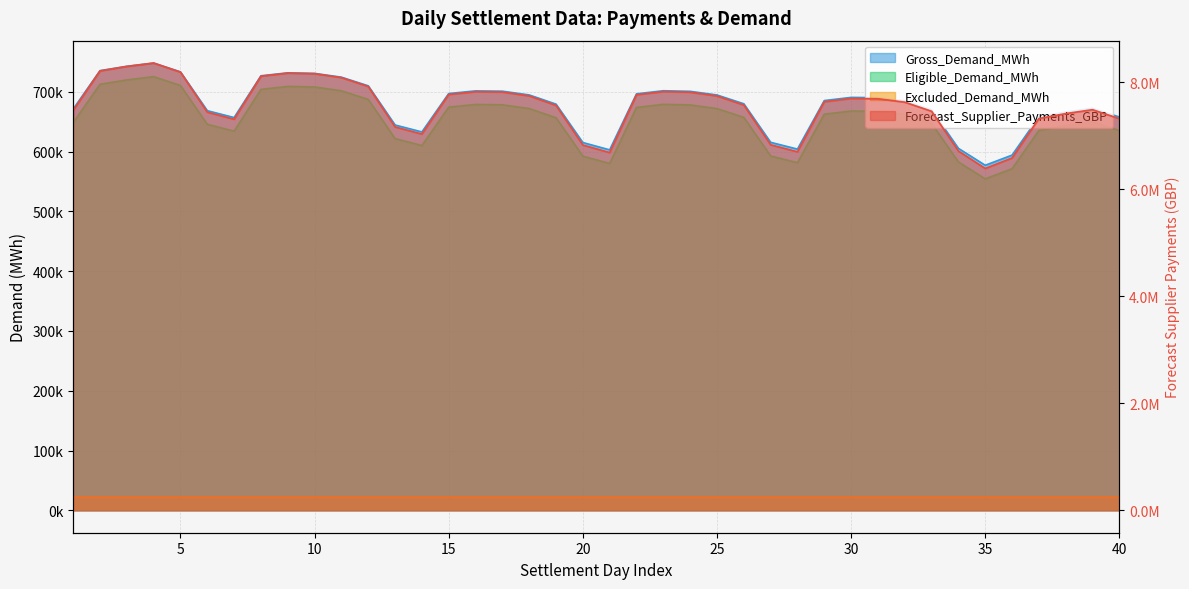

What is the sum of the Forecast_Supplier_Payments_GBP values at 20 and 35?

1192225.0